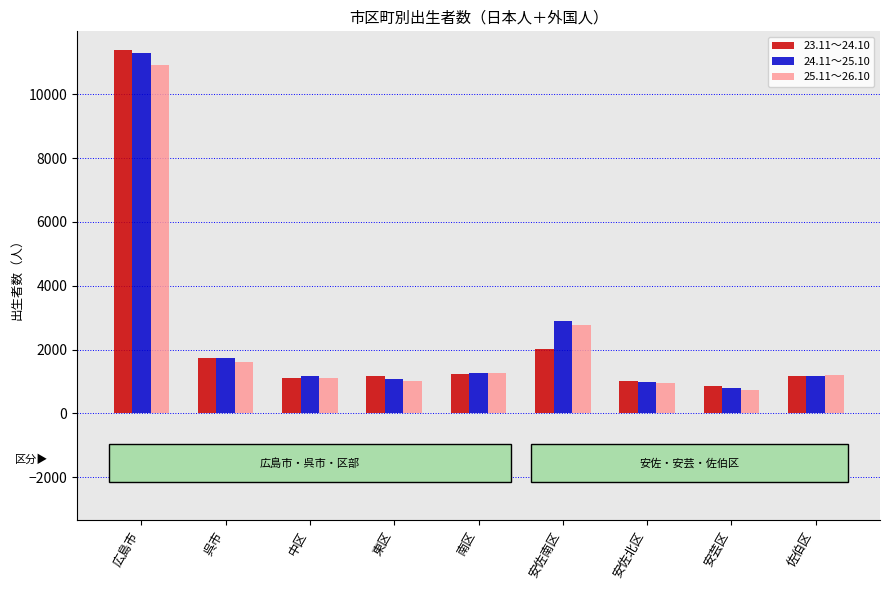

How many data points does each series have?

9